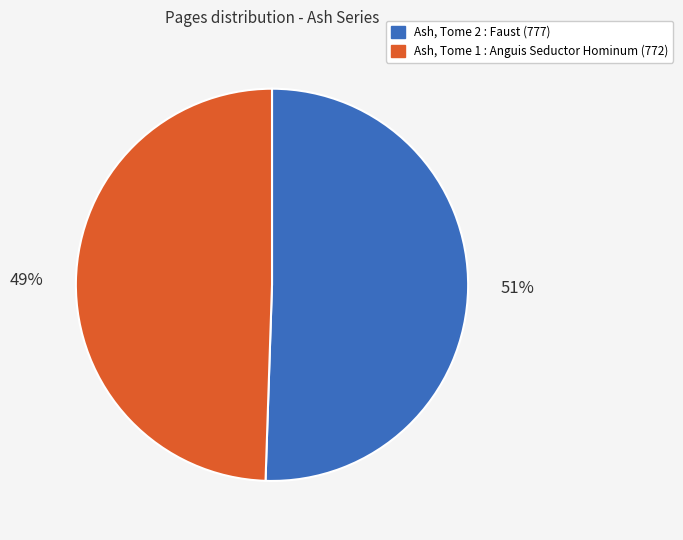

The Ash, Tome 2 : Faust (777) slice represents 64% of the pie. True or false?

False